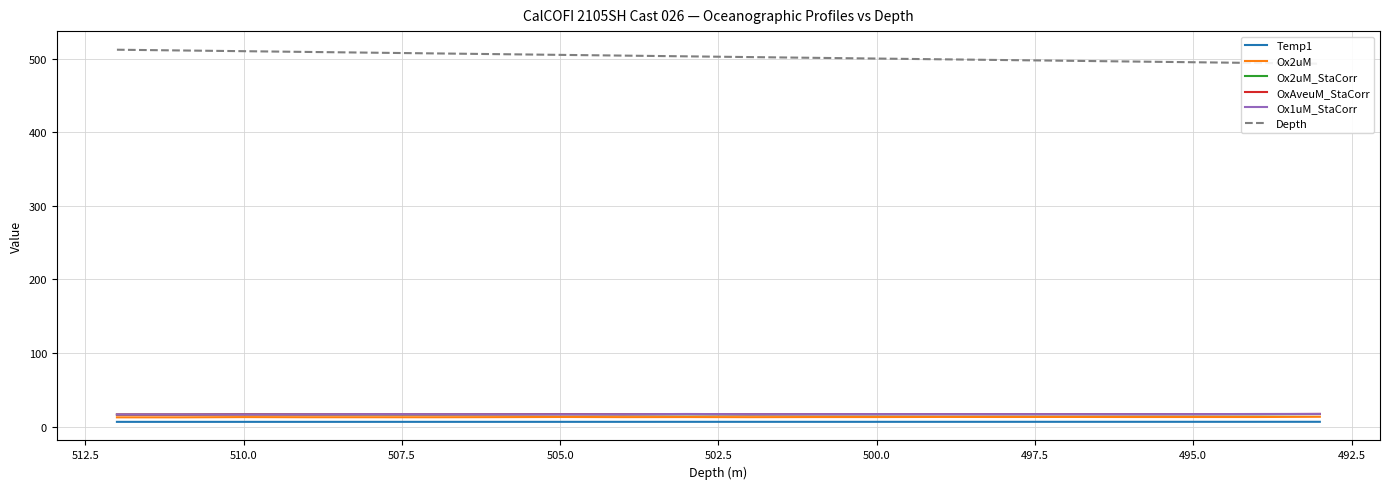

What is the average value of the Depth series?

502.5